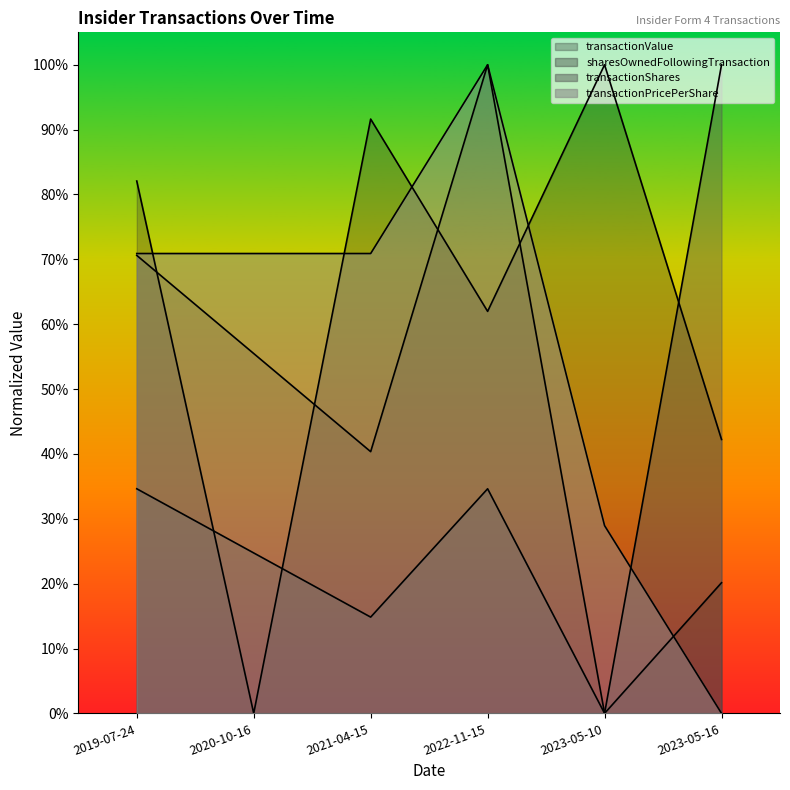

Count the transactionPricePerShare values in the range 0 to 1.

6